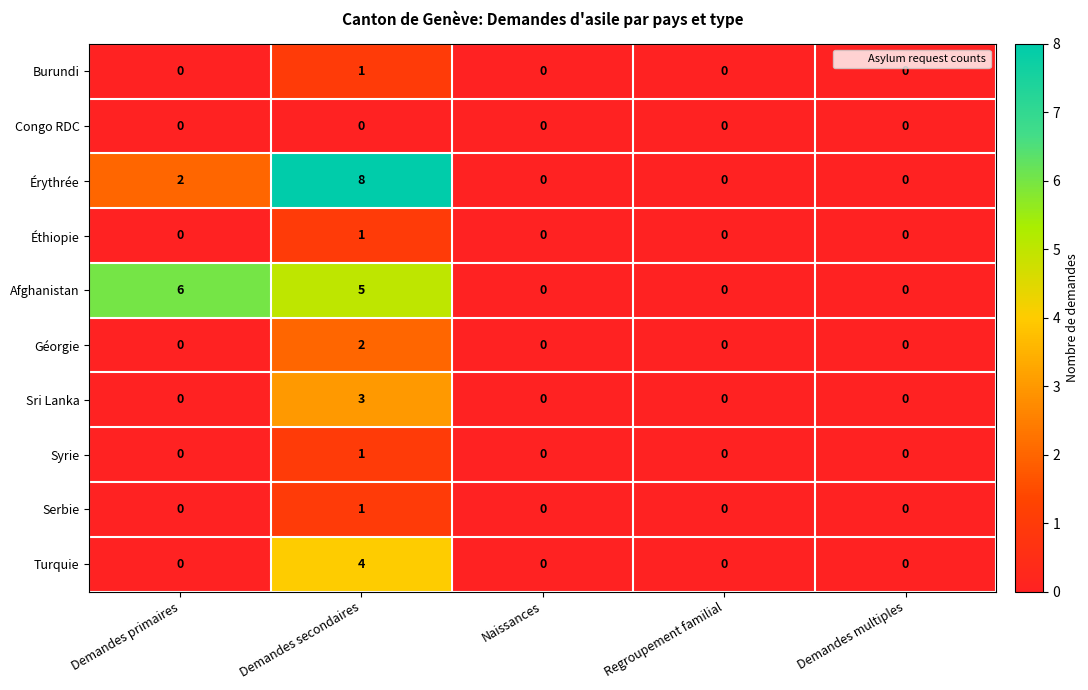

Which series has the widest spread of values?

Érythrée